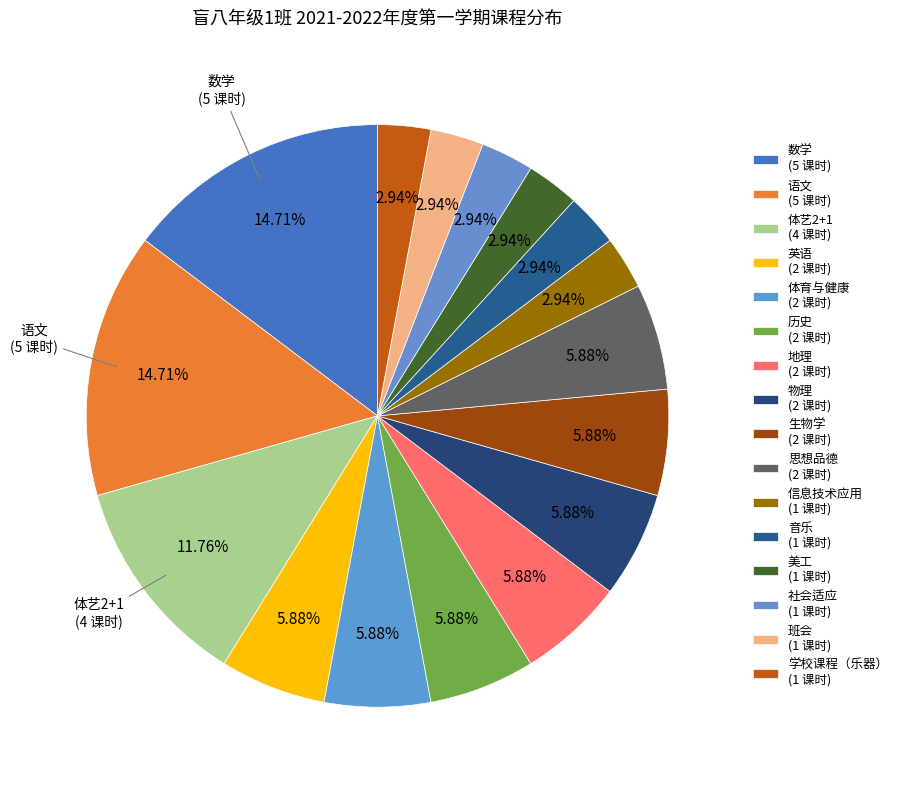

How many segments does this pie chart have?

16